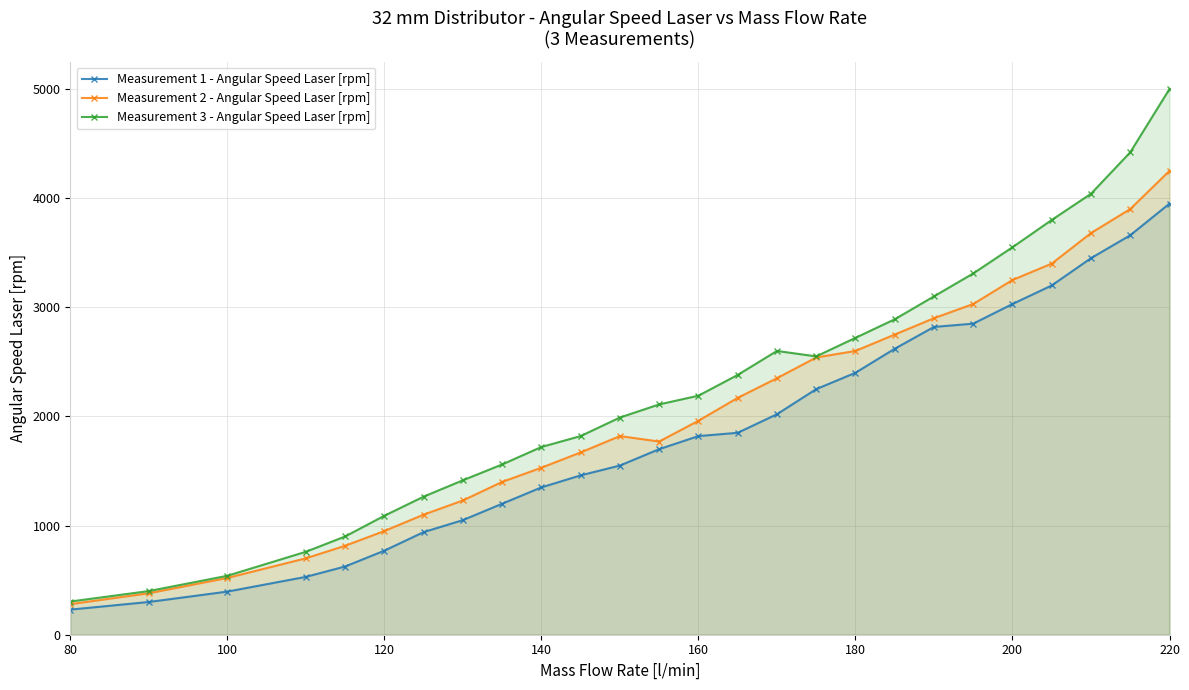

What is the value of the Measurement 3 - Angular Speed Laser [rpm] point at the 1st from the left?

304